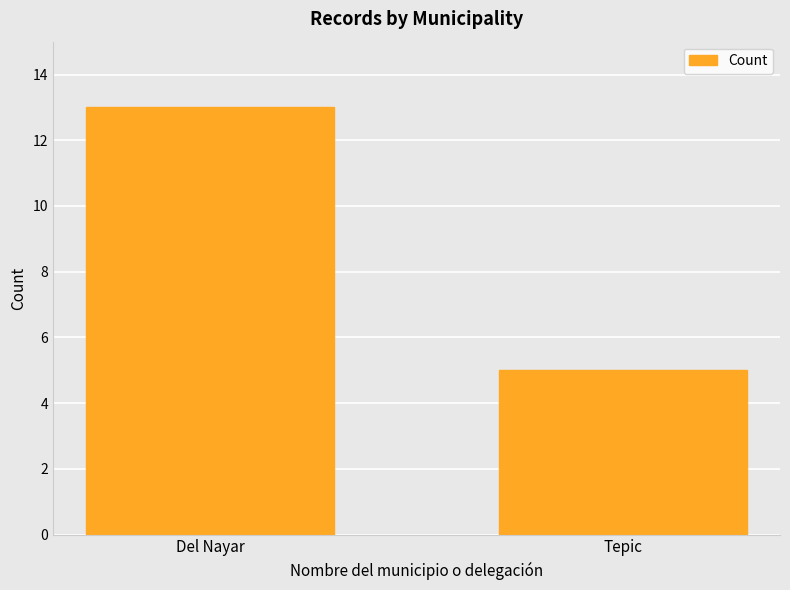

List the labels in order of value, largest first.

Del Nayar, Tepic